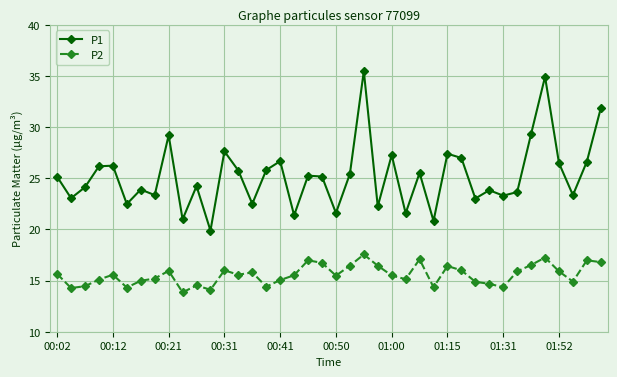

What is the sum of all P1 values?

1009.6